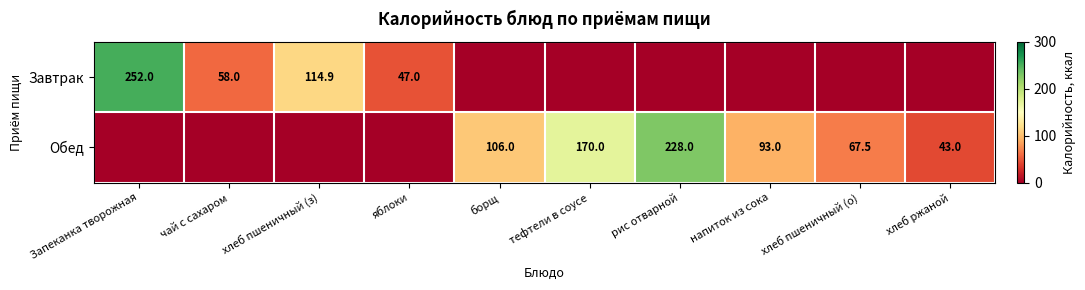

The Обед series shows 43.0 at хлеб ржаной. True or false?

True